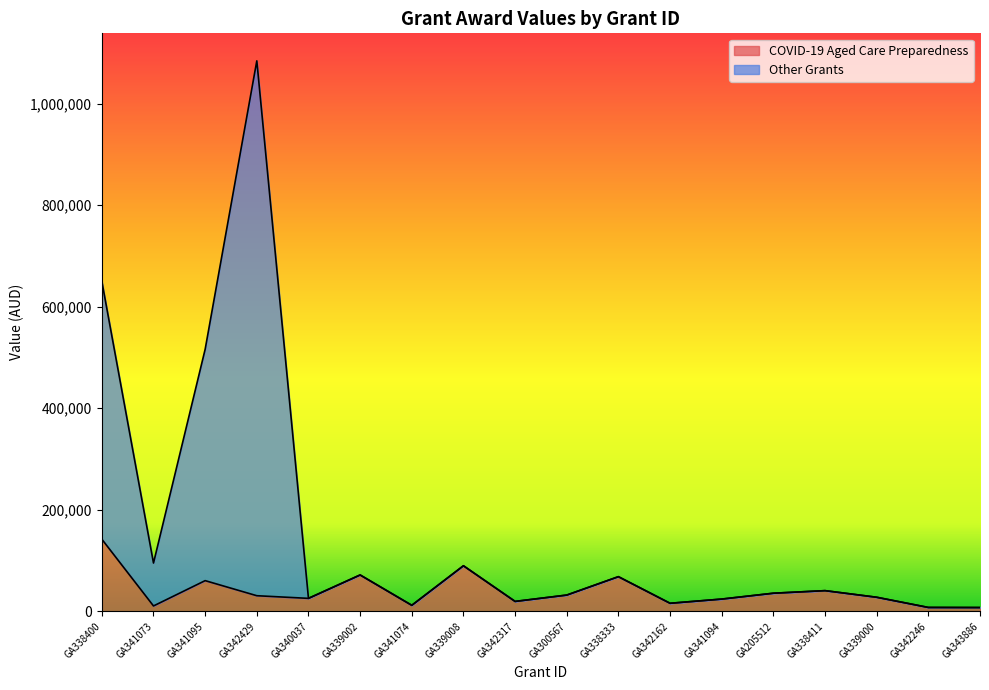

Which series has the largest total across all categories?

Other Grants